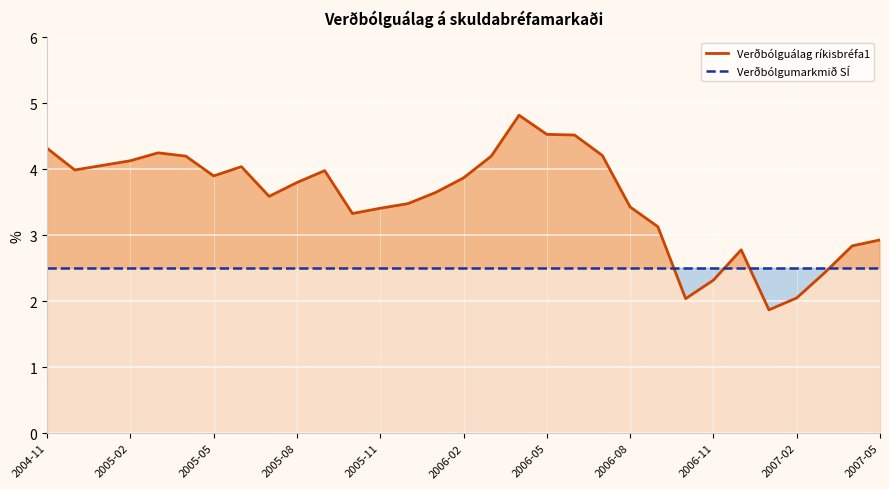

What is the value of the Verðbólguálag ríkisbréfa1 point at the 28th from the left?

2.0